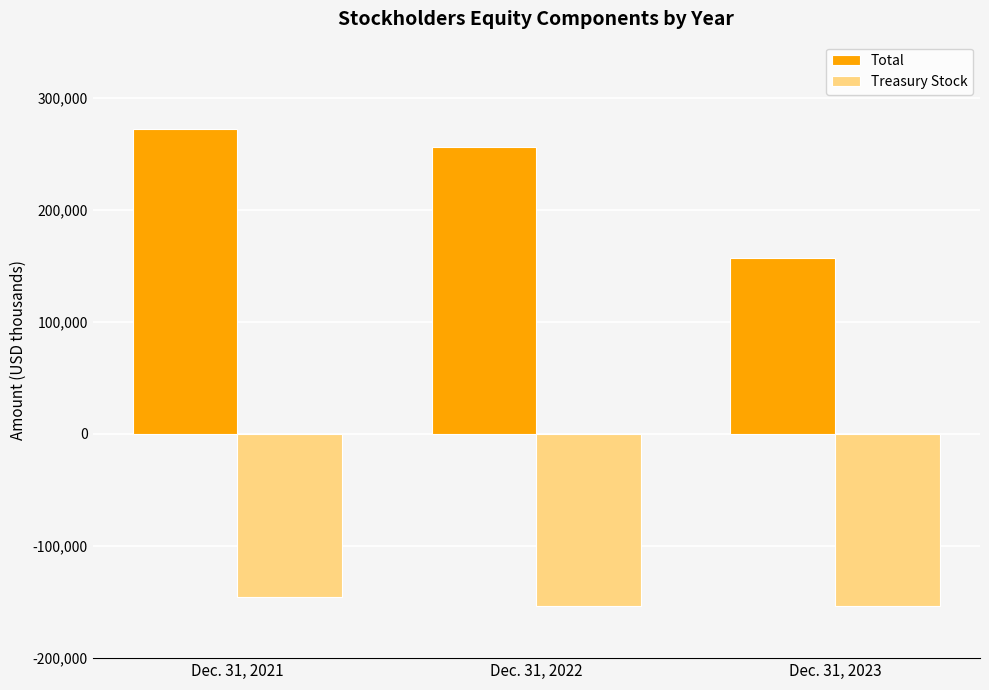

True or false: Treasury Stock has a value of -244286 at Dec. 31, 2023.

False